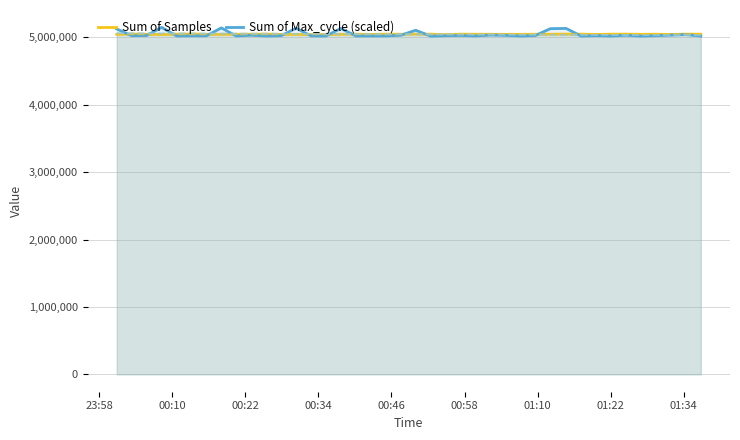

What is the difference between the second highest and minimum values in the Sum of Samples series?

8845.0